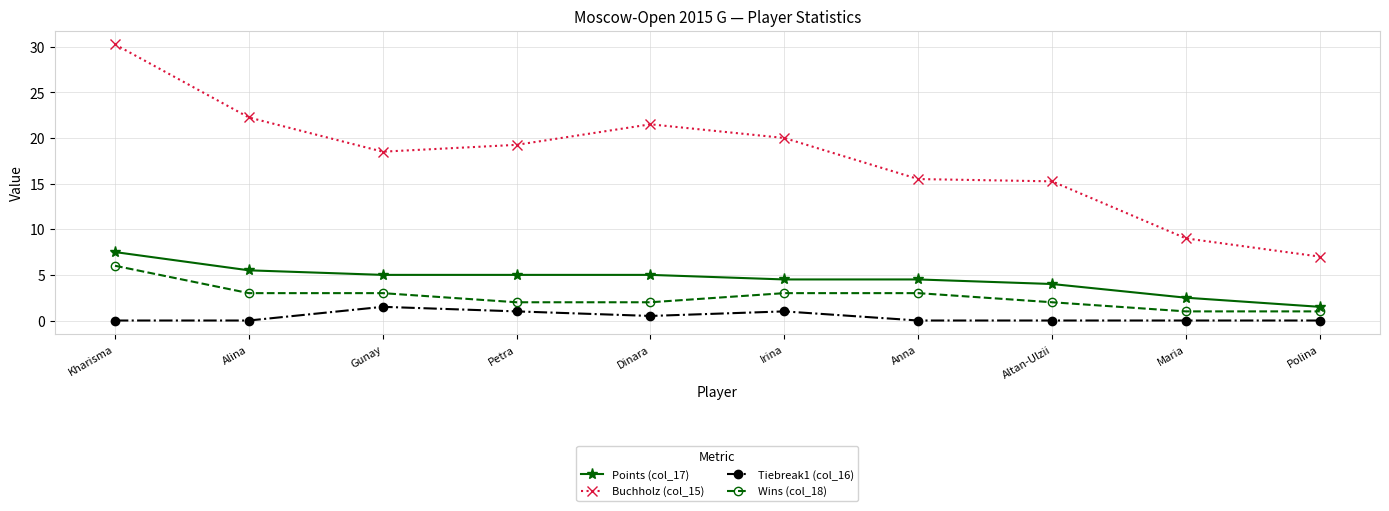

True or false: Tiebreak1 (col_16) and Wins (col_18) intersect in this chart.

False